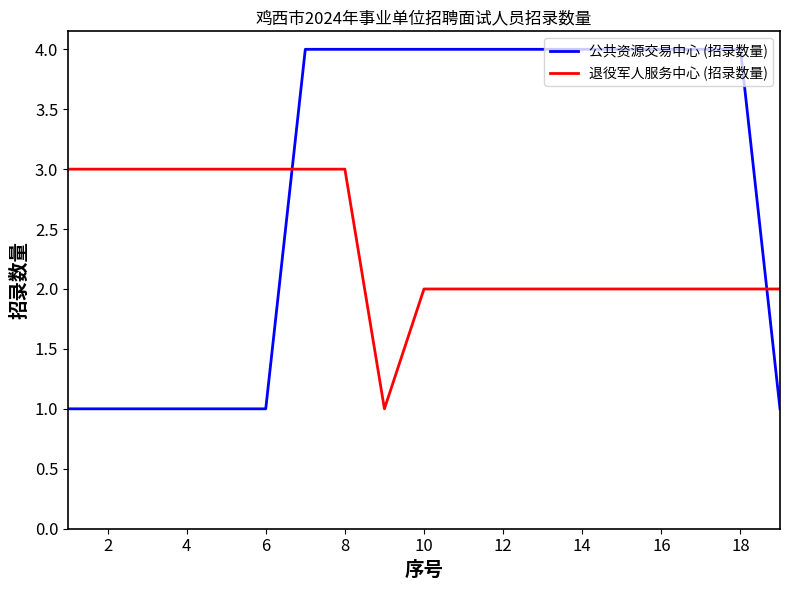

How many intersections are there between 公共资源交易中心 (招录数量) and 退役军人服务中心 (招录数量)?

2